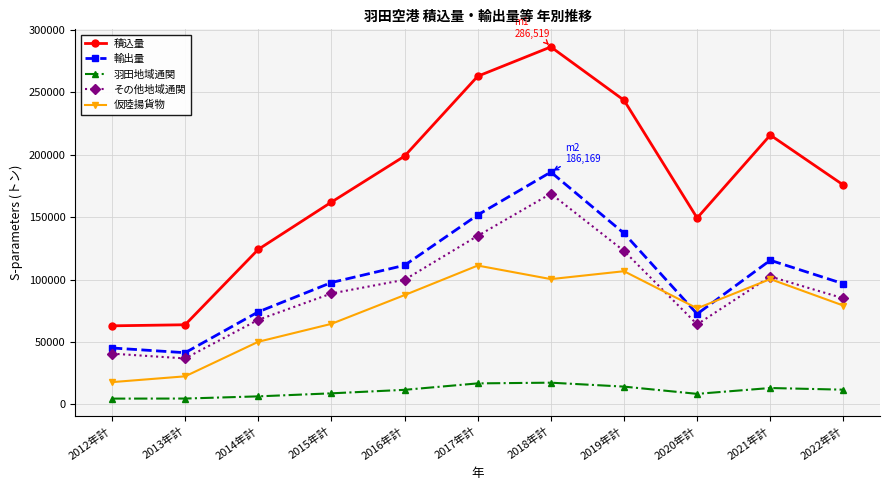

True or false: 輸出量 has more than 0 points higher than both neighbors.

True